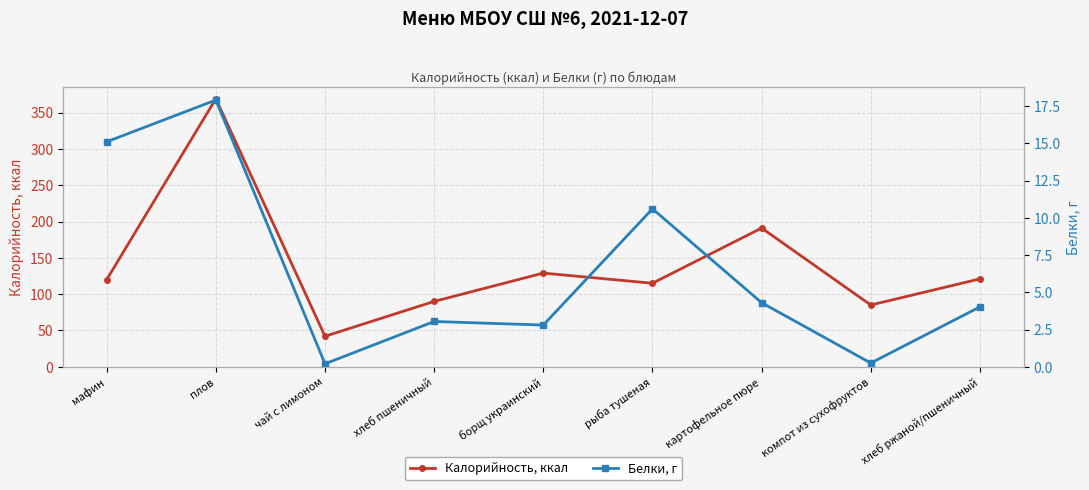

How many interior local valleys does the Калорийность, ккал series have?

3